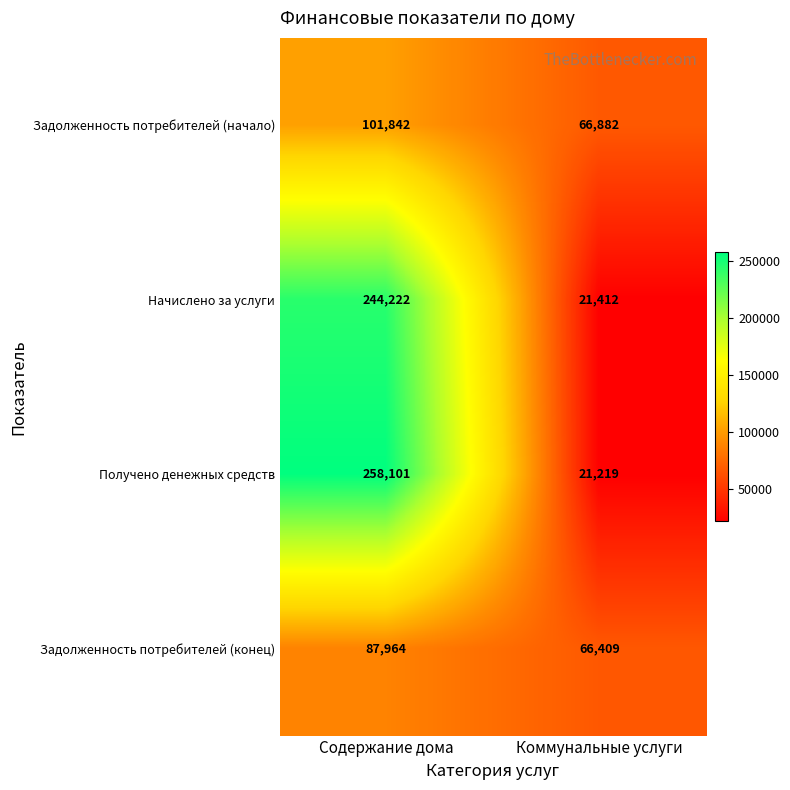

Count the number of categories in the chart.

2